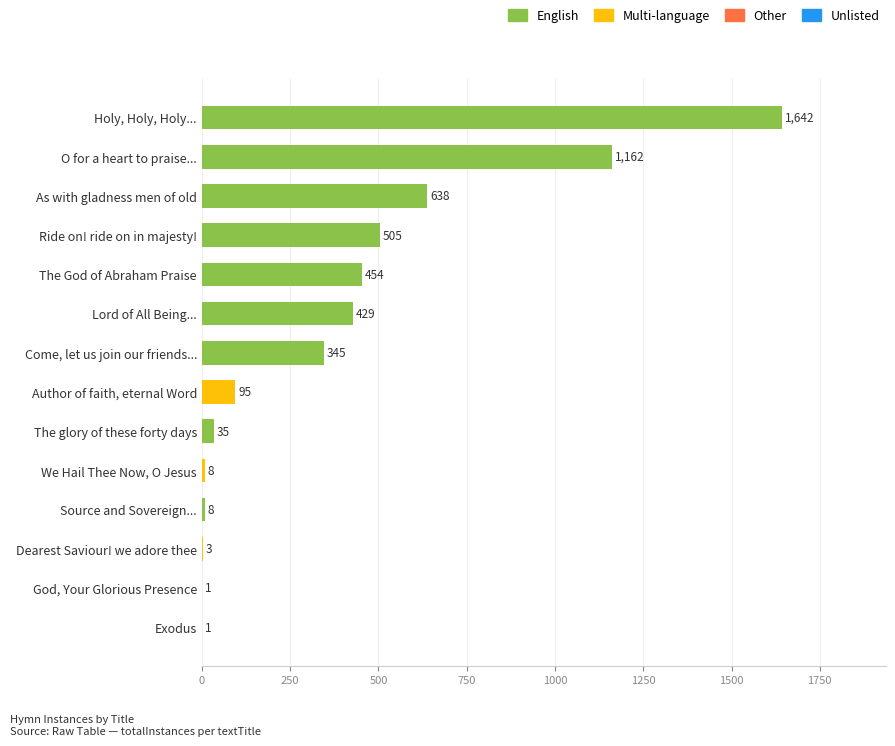

What is the sum of all values?

5326